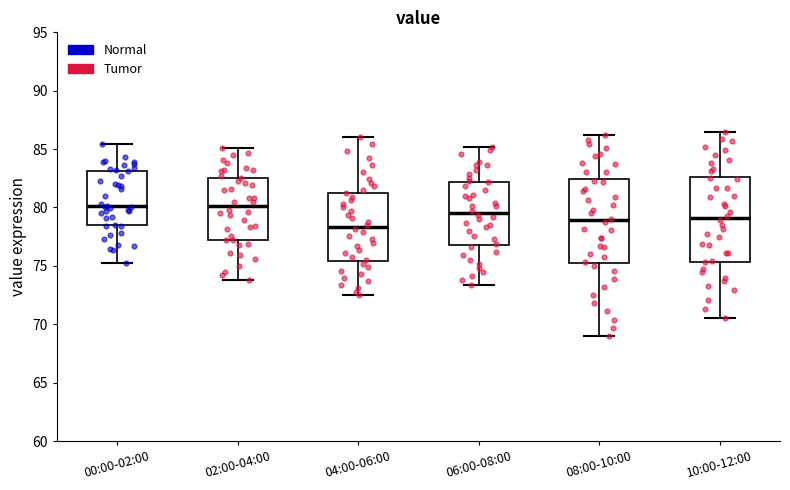

Reading left to right, transcribe this box plot: for each box, give where its median line is, the range the box spans, and where its two whiskers end, as read against the y-axis. The values are not printed on the chart, so give them approximately, as read against the axis.

00:00-02:00: median 80.0, box 78.5 to 83.0, whiskers 75.0 to 85.5
02:00-04:00: median 80.0, box 77.0 to 82.5, whiskers 74.0 to 85.0
04:00-06:00: median 78.5, box 75.5 to 81.5, whiskers 72.5 to 86.0
06:00-08:00: median 79.5, box 77.0 to 82.0, whiskers 73.5 to 85.0
08:00-10:00: median 79.0, box 75.0 to 82.5, whiskers 69.0 to 86.0
10:00-12:00: median 79.0, box 75.5 to 82.5, whiskers 70.5 to 86.5